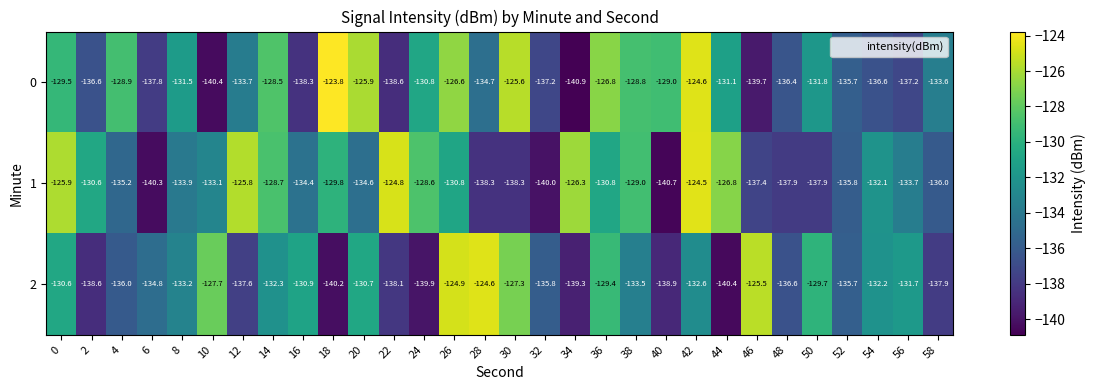

Is it true that 0 equals -124.6 at 42?

True